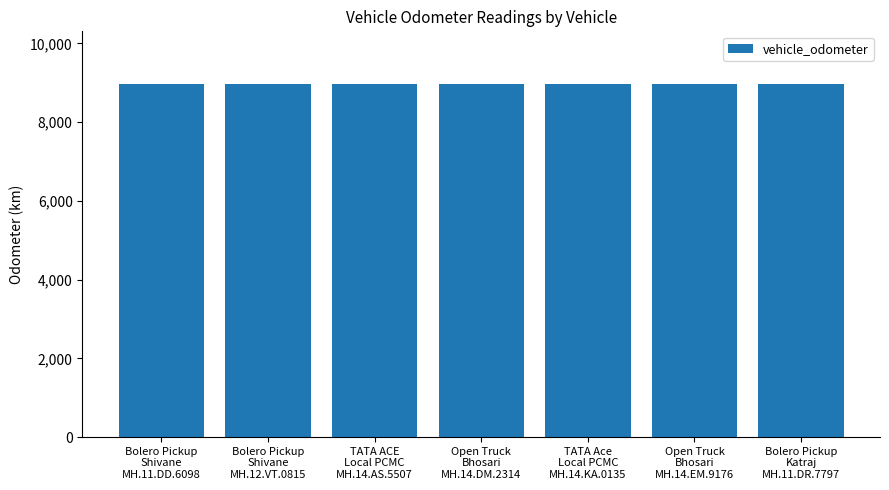

What is the average value?

8957